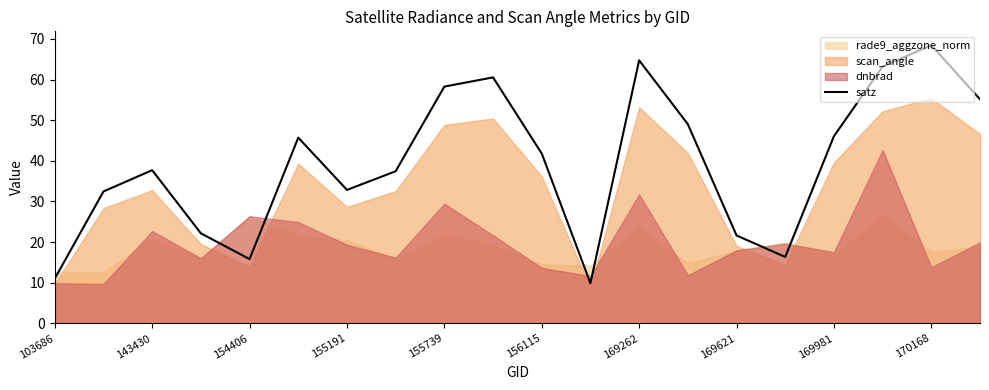

The satz series shows 41.8 at 156115. True or false?

True